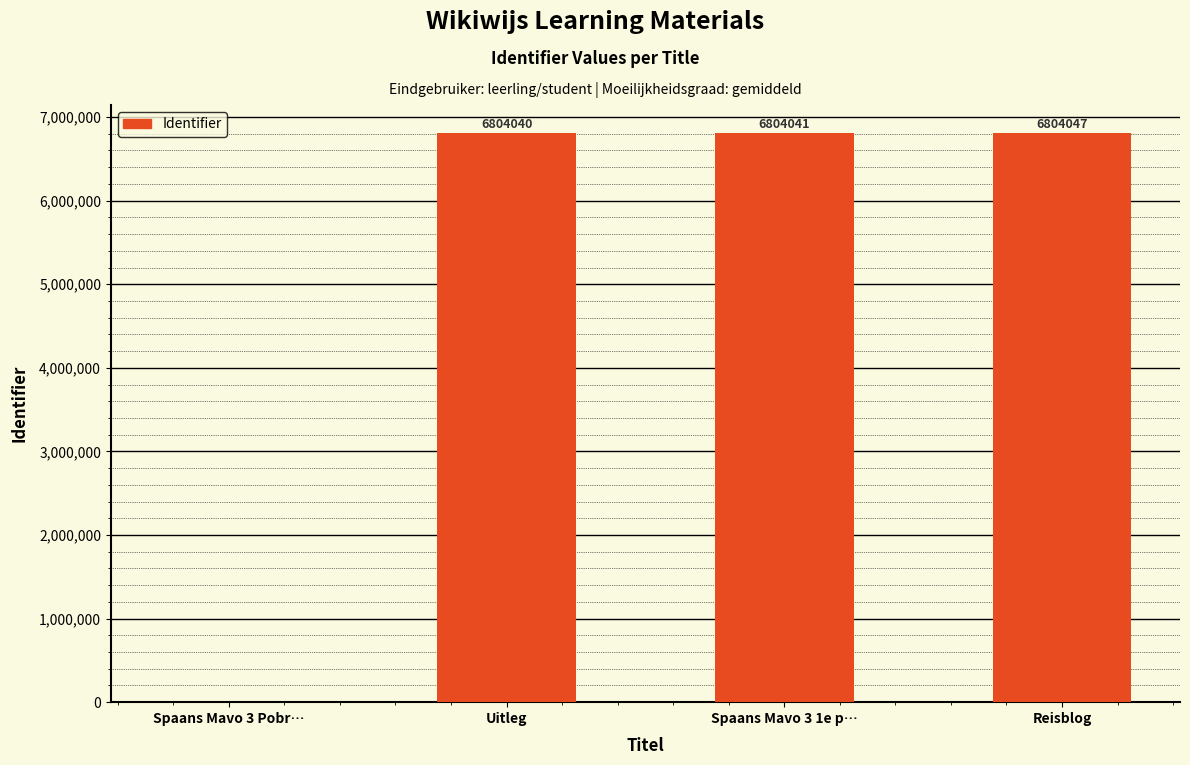

What is the sum of the values at Uitleg and Reisblog?

13608087